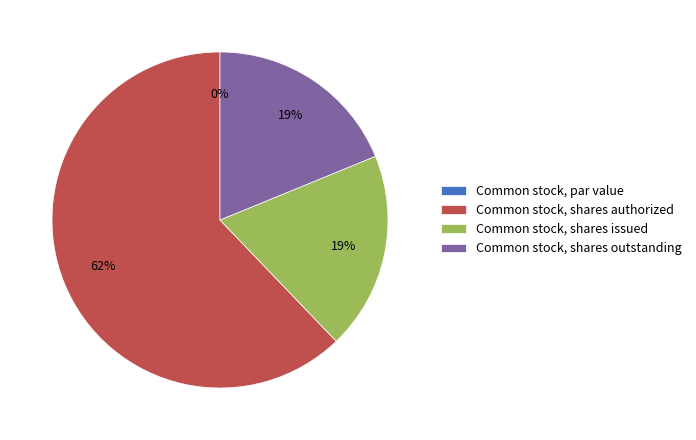

Is it true that Common stock, par value is 0% of the pie?

True